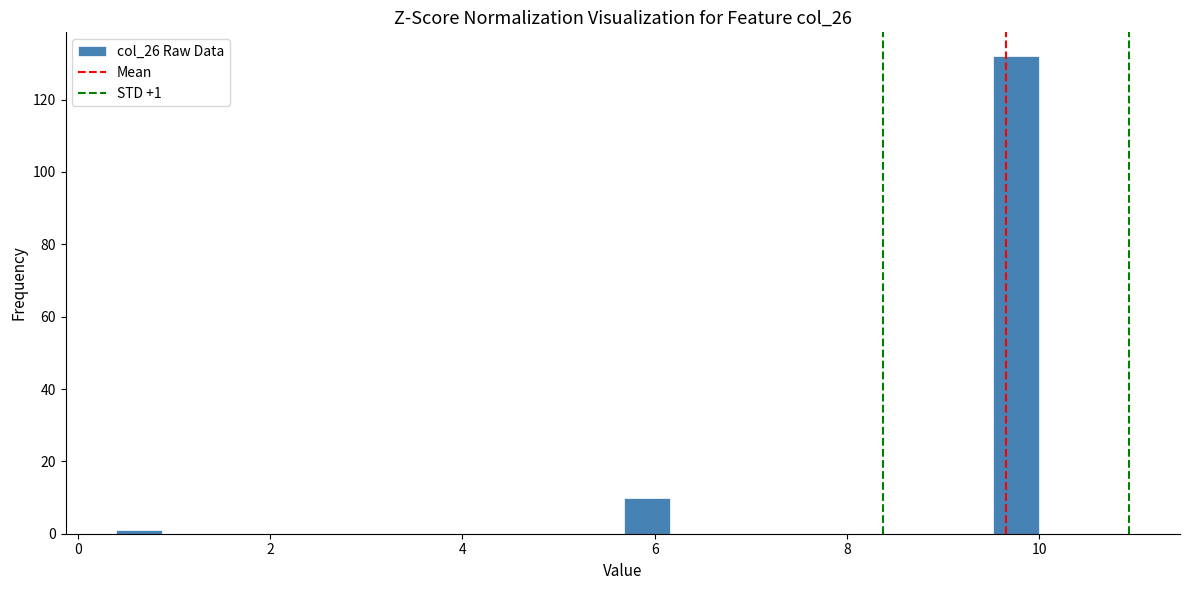

Around what value on the x-axis is the tallest bar? Give the approximate position of its centre, as read against the axis.

9.8